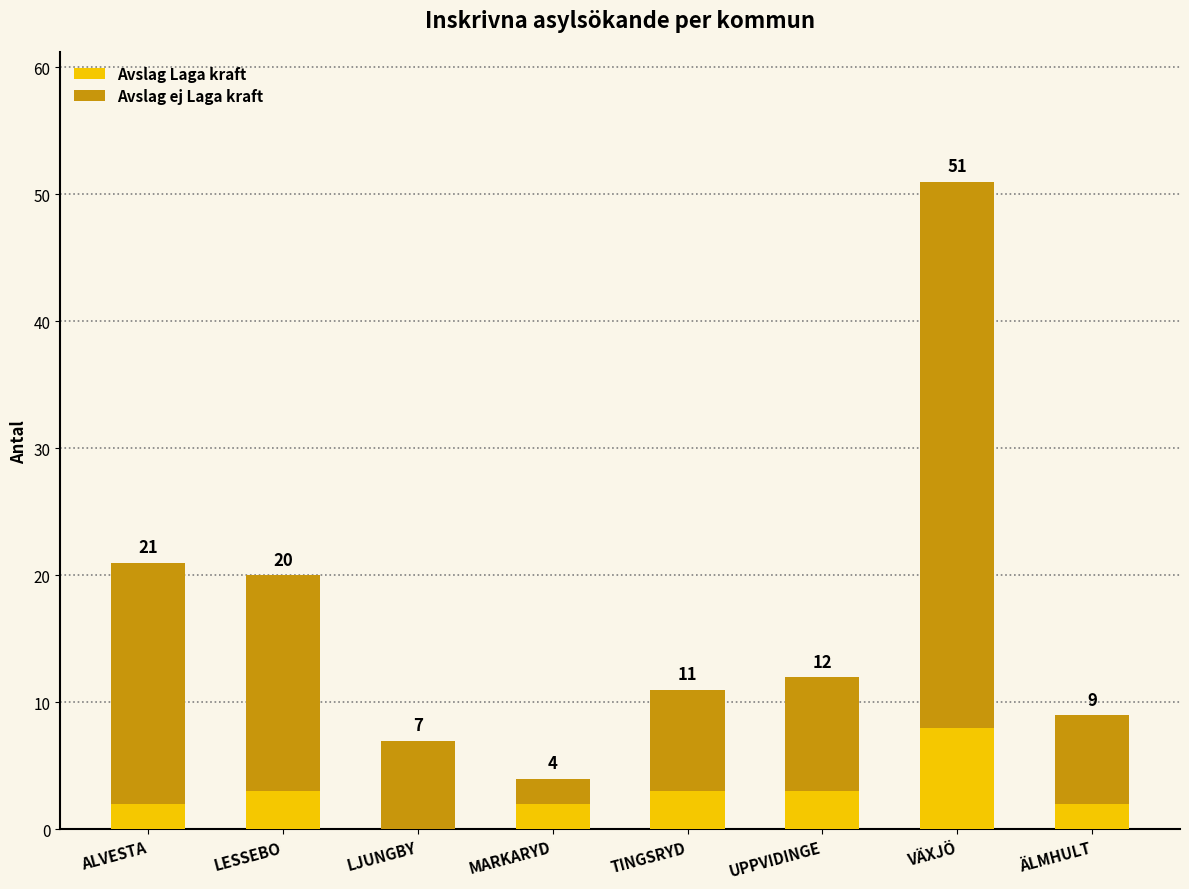

At how many categories does at least one series exceed 4?

7